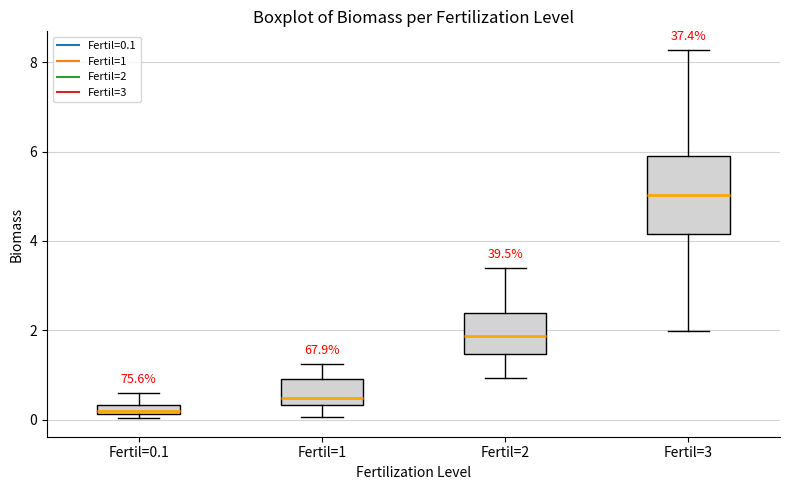

Which box is the tallest, from its lower edge to its upper edge?

Fertil=3